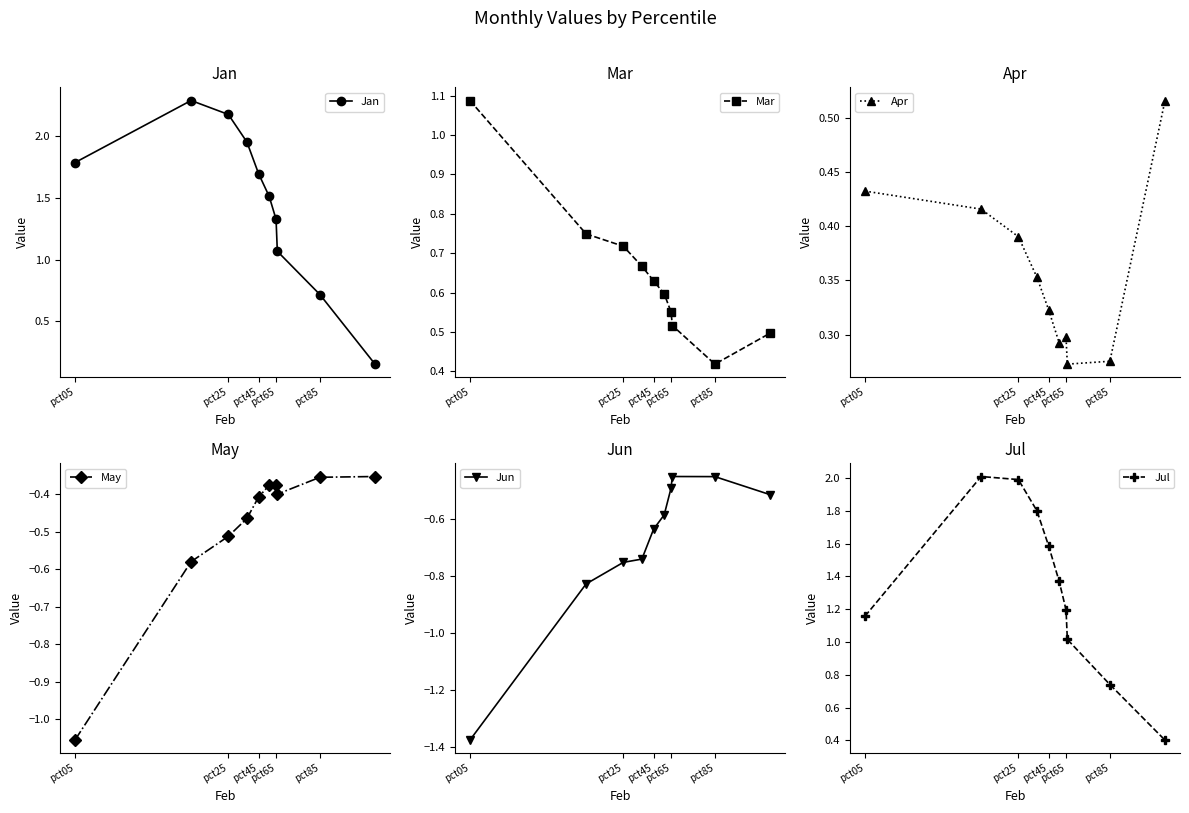

At how many categories does at least one series exceed 2?

2